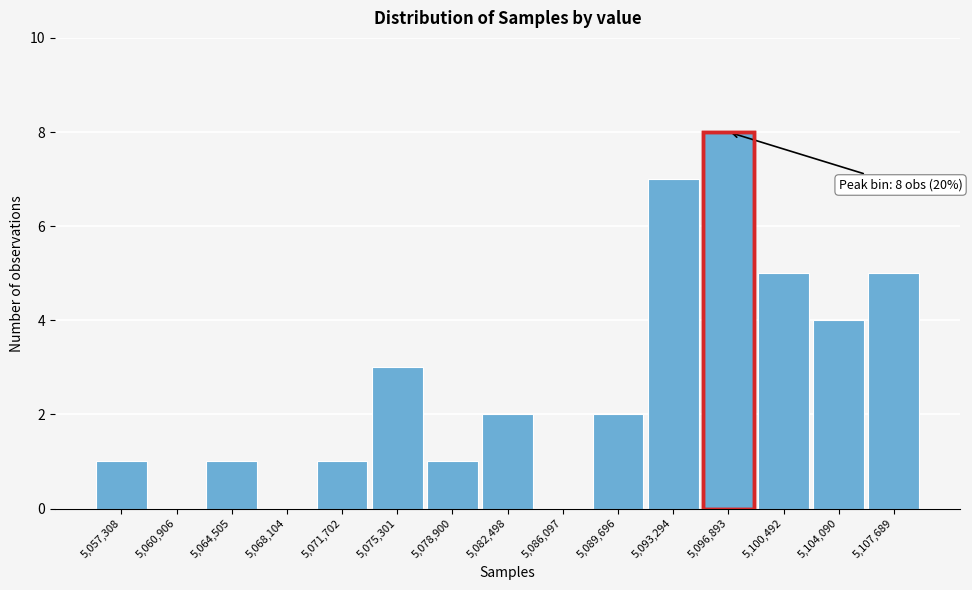

Reading left to right, what are all the values shown in this chart?

5,057,308=1	5,060,906=0	5,064,505=1	5,068,104=0	5,071,702=1	5,075,301=3	5,078,900=1	5,082,498=2	5,086,097=0	5,089,696=2	5,093,294=7	5,096,893=8	5,100,492=5	5,104,090=4	5,107,689=5